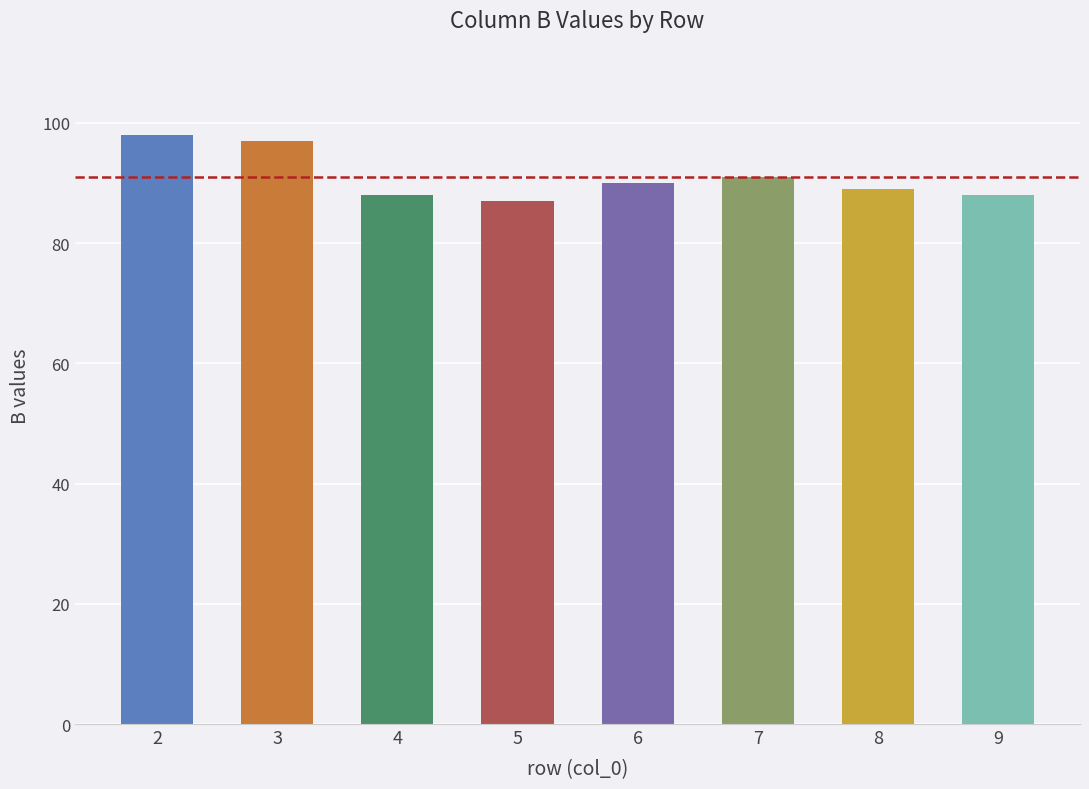

What is the value of the 2nd bar from the left?

97